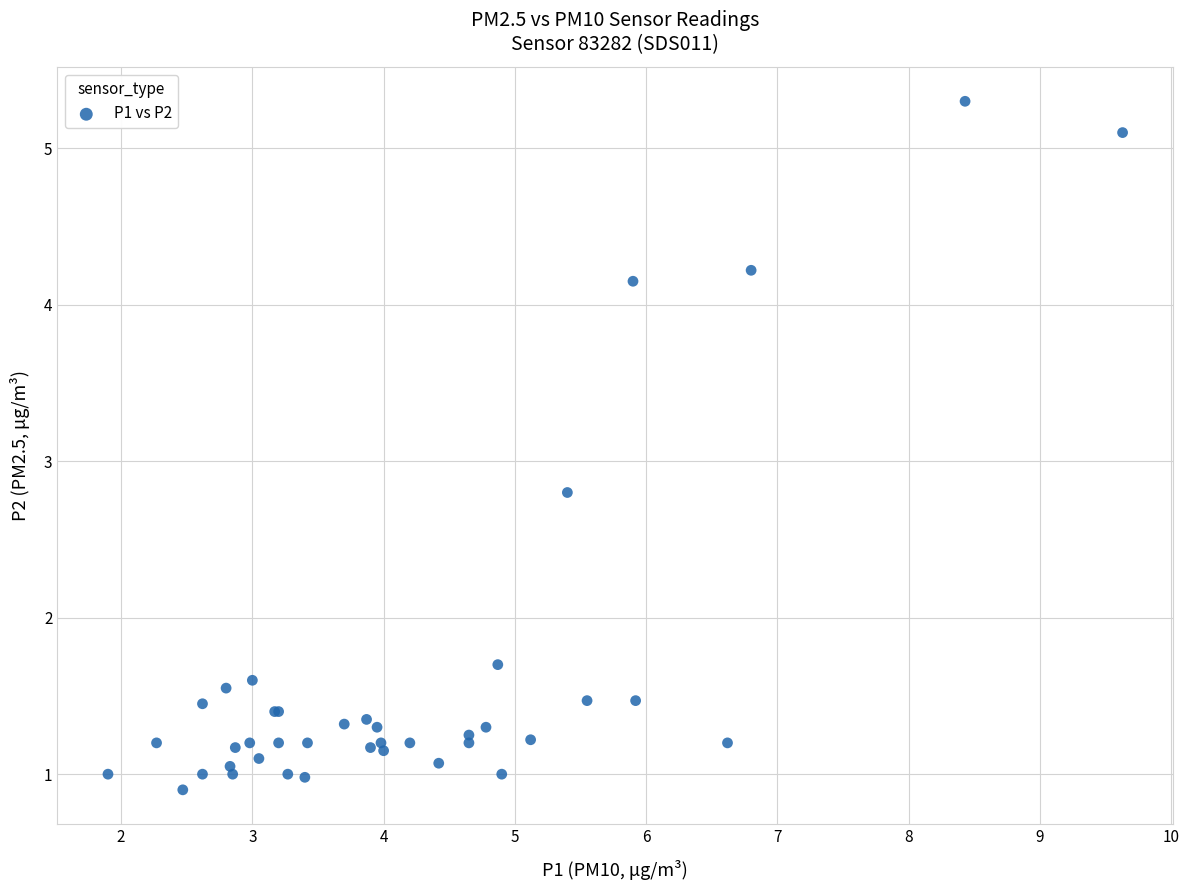

What Y value in the scatter plot is closest to 3?

2.8